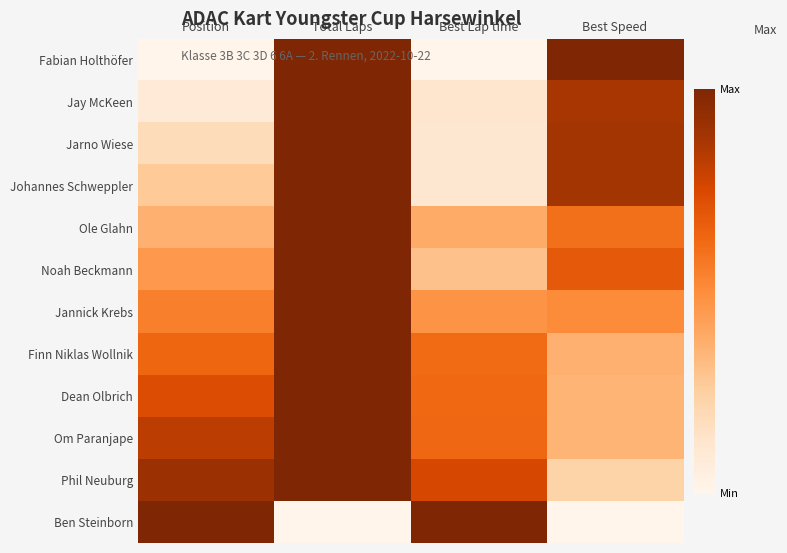

Reading left to right, transcribe all the data shown in this chart.

Fabian Holthöfer: Position=0.0	Total Laps=1.0	Best Lap time=0.0	Best Speed=1.0
Jay McKeen: Position=0.1	Total Laps=1.0	Best Lap time=0.1	Best Speed=0.9
Jarno Wiese: Position=0.2	Total Laps=1.0	Best Lap time=0.1	Best Speed=0.9
Johannes Schweppler: Position=0.3	Total Laps=1.0	Best Lap time=0.1	Best Speed=0.9
Ole Glahn: Position=0.4	Total Laps=1.0	Best Lap time=0.4	Best Speed=0.6
Noah Beckmann: Position=0.5	Total Laps=1.0	Best Lap time=0.3	Best Speed=0.7
Jannick Krebs: Position=0.5	Total Laps=1.0	Best Lap time=0.5	Best Speed=0.5
Finn Niklas Wollnik: Position=0.6	Total Laps=1.0	Best Lap time=0.6	Best Speed=0.4
Dean Olbrich: Position=0.7	Total Laps=1.0	Best Lap time=0.6	Best Speed=0.4
Om Paranjape: Position=0.8	Total Laps=1.0	Best Lap time=0.6	Best Speed=0.4
Phil Neuburg: Position=0.9	Total Laps=1.0	Best Lap time=0.8	Best Speed=0.2
Ben Steinborn: Position=1.0	Total Laps=0.0	Best Lap time=1.0	Best Speed=0.0